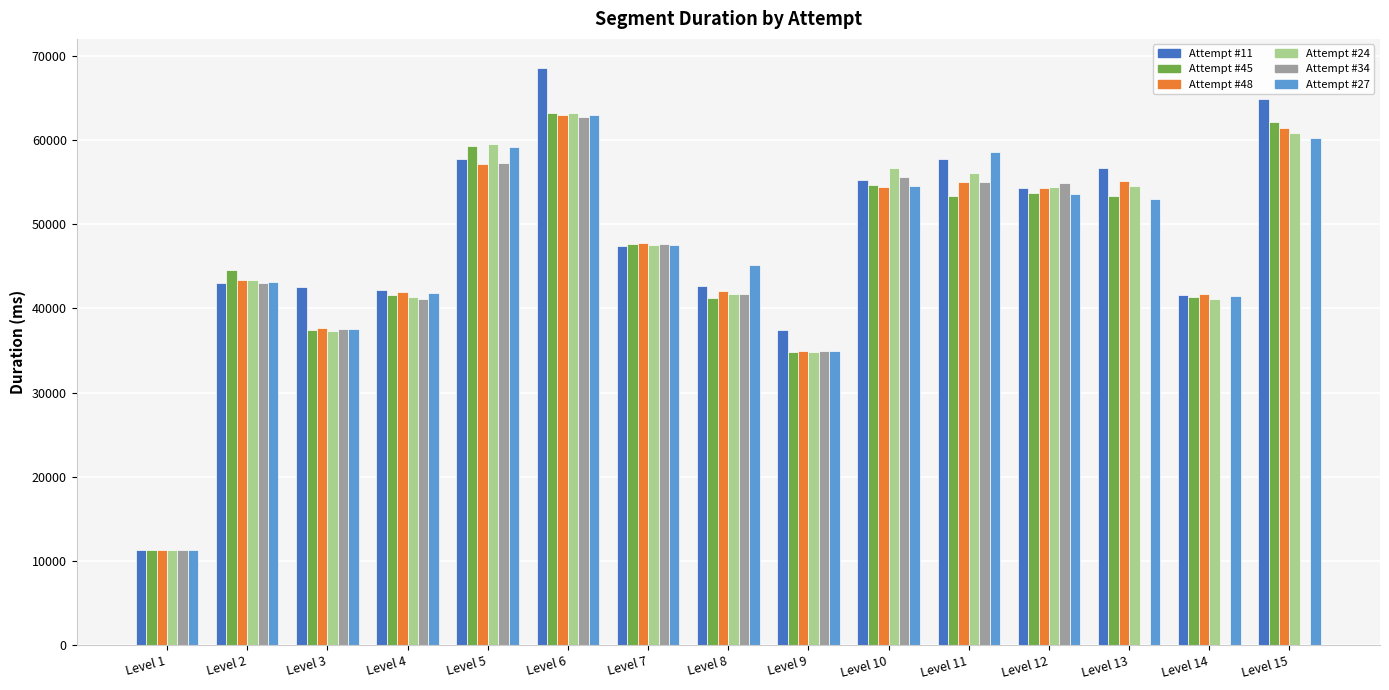

Is the value of Attempt #34 at Level 4 greater than the value of Attempt #24 at Level 2?

No